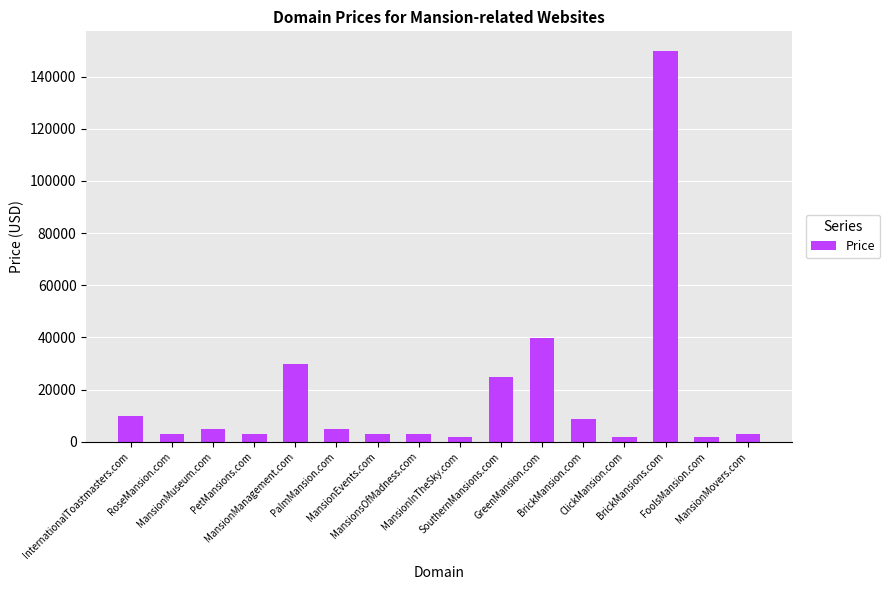

What is the smallest value displayed?

1888